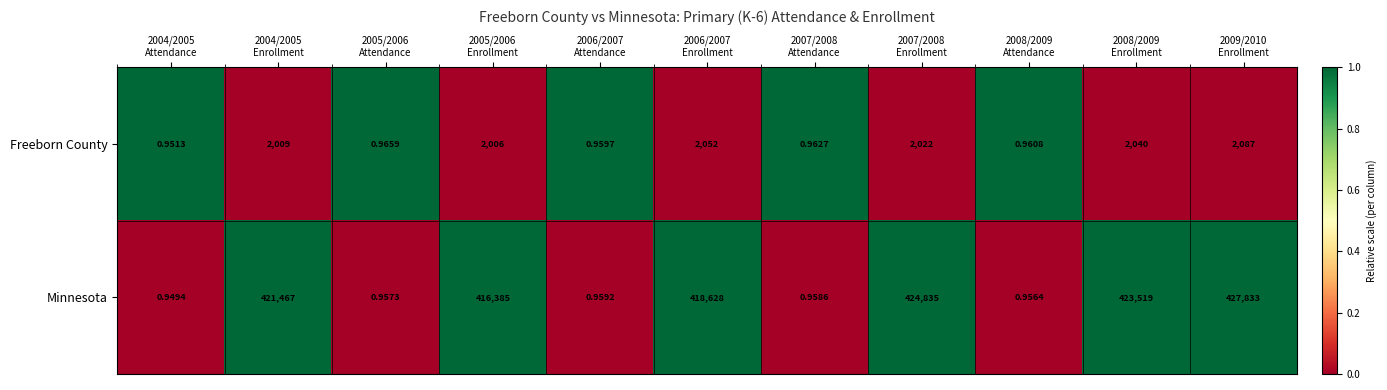

Which series has the largest total across all categories?

Minnesota